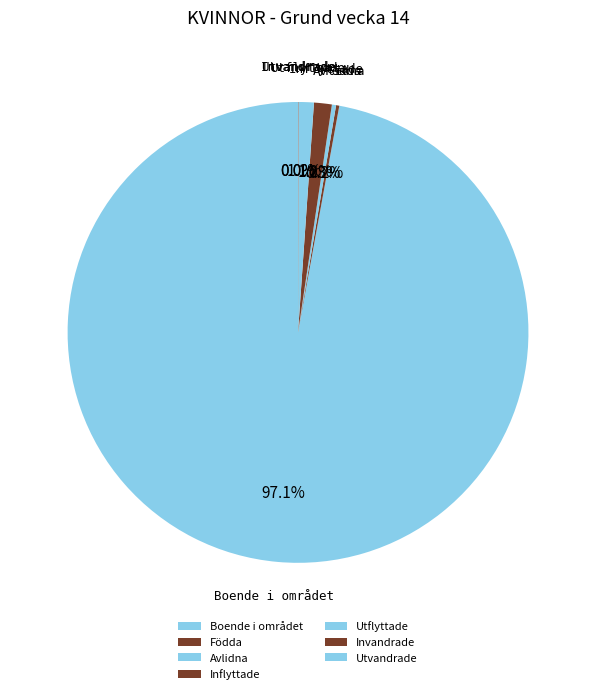

To the nearest percent, what is the difference between the largest and smallest slice percentages?

97%